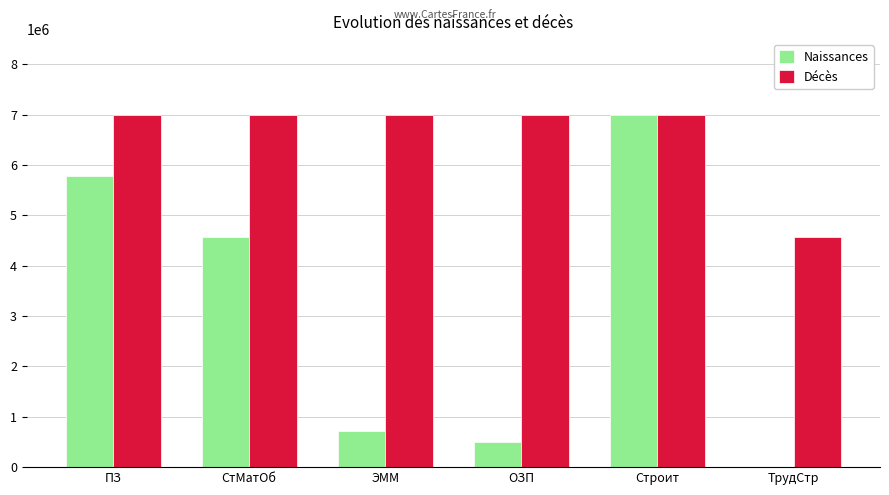

What is the difference between the Naissances values at СтМатОб and ПЗ?

1210978